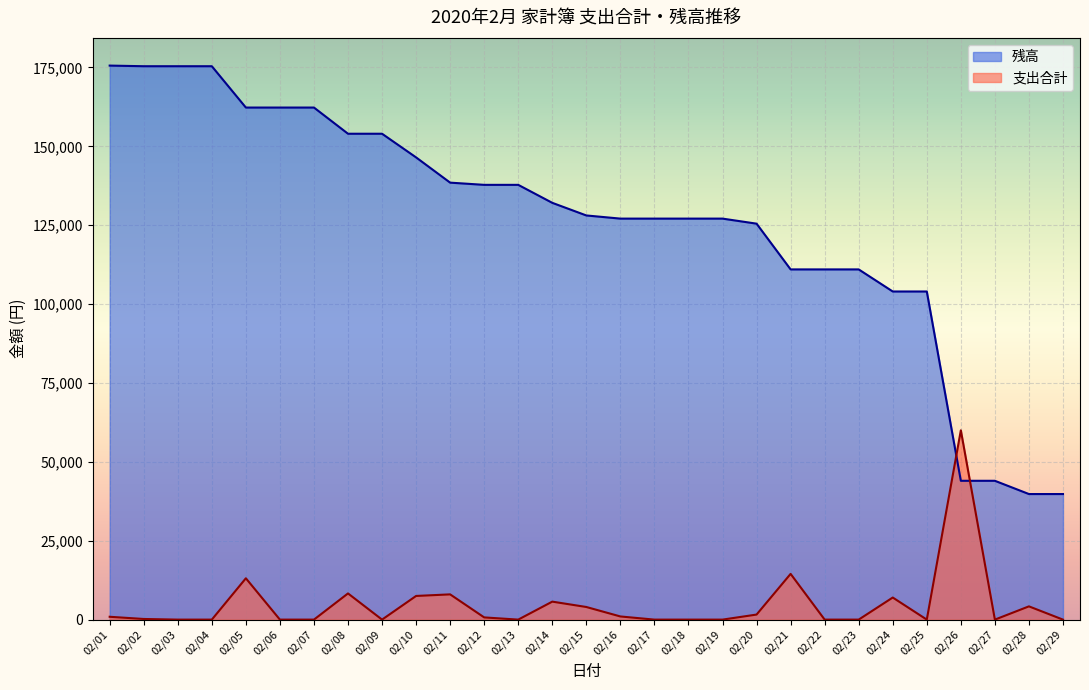

At 02/14, list the series in order from largest to smallest.

残高, 支出合計